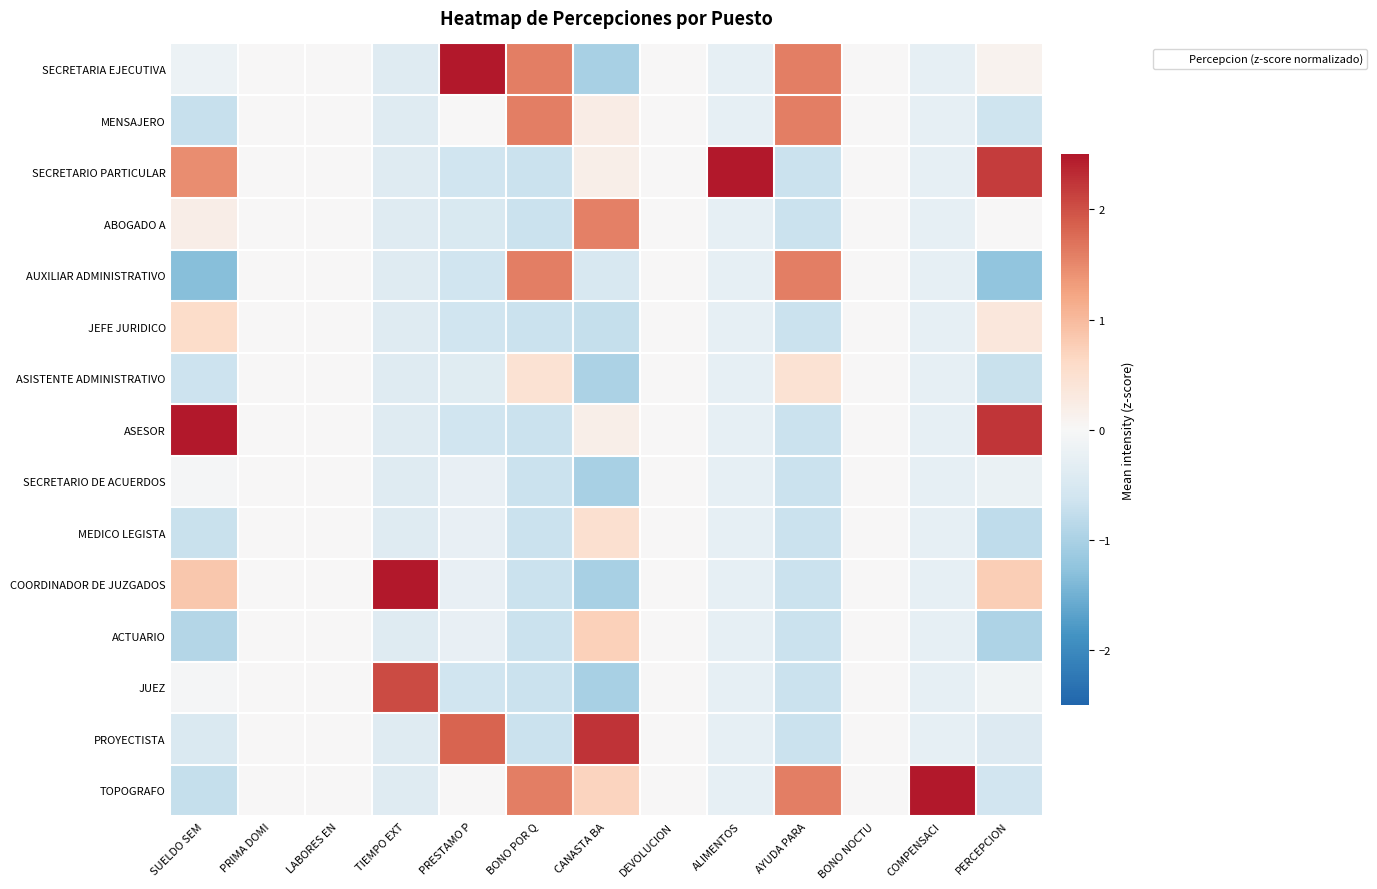

At how many categories does at least one series exceed 2?

7